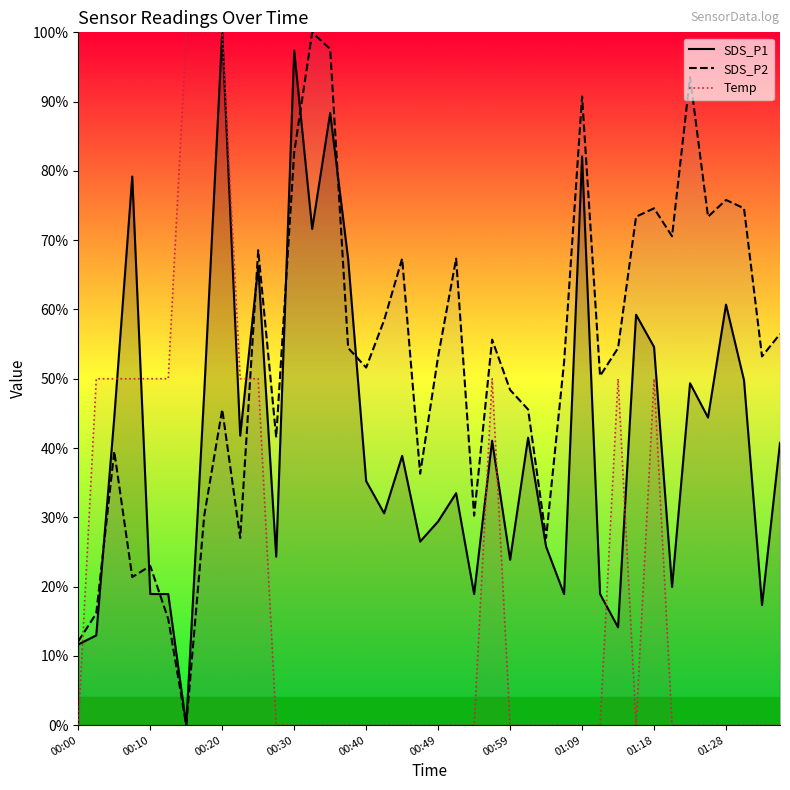

Between 00:00 and 35, which series saw the biggest shift?

SDS_P2